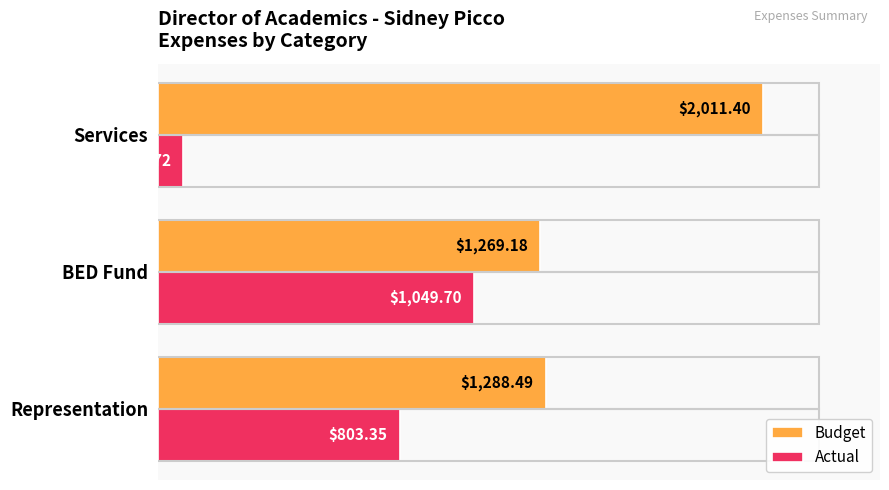

What is the maximum value shown in the chart?

2011.4